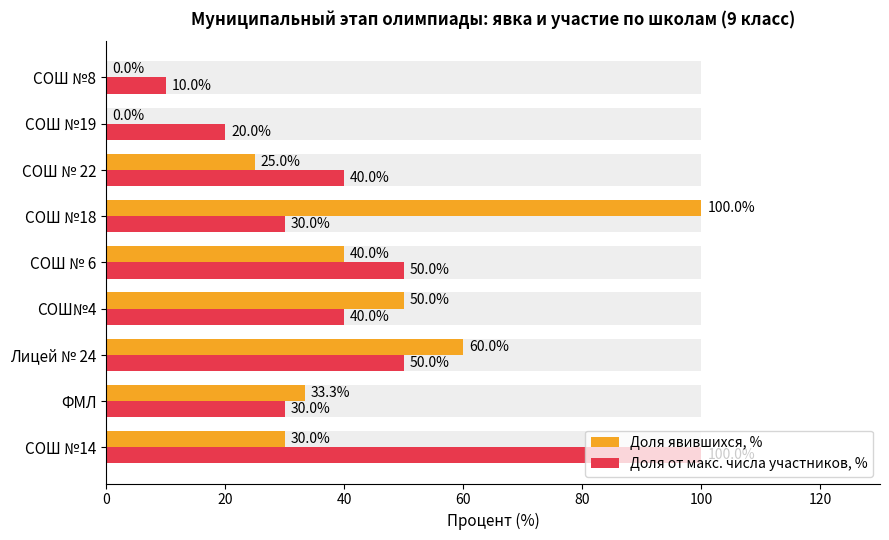

At how many categories does at least one series exceed 6?

9